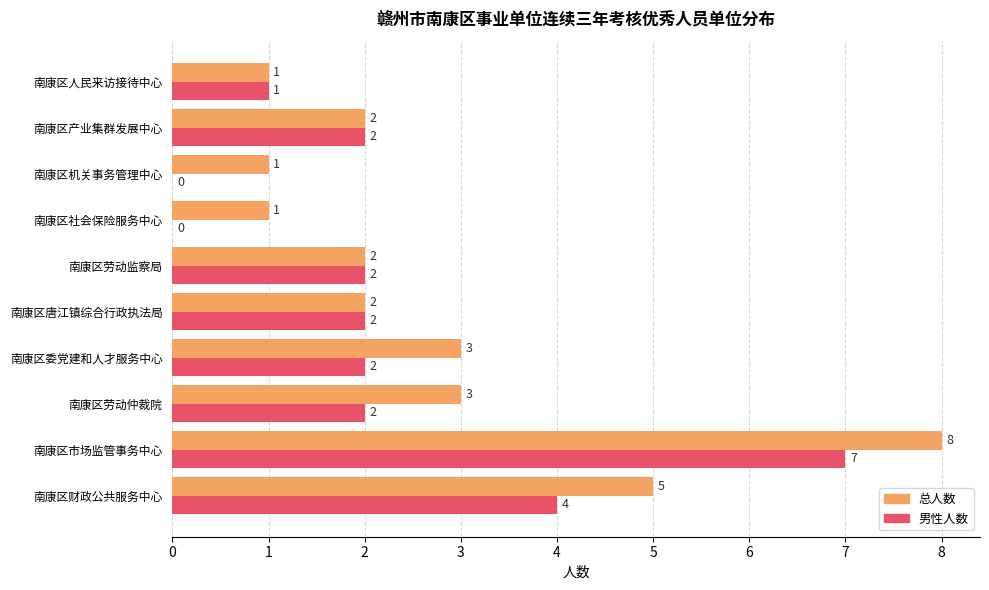

Is it true that 男性人数 equals 2 at 南康区劳动仲裁院?

True